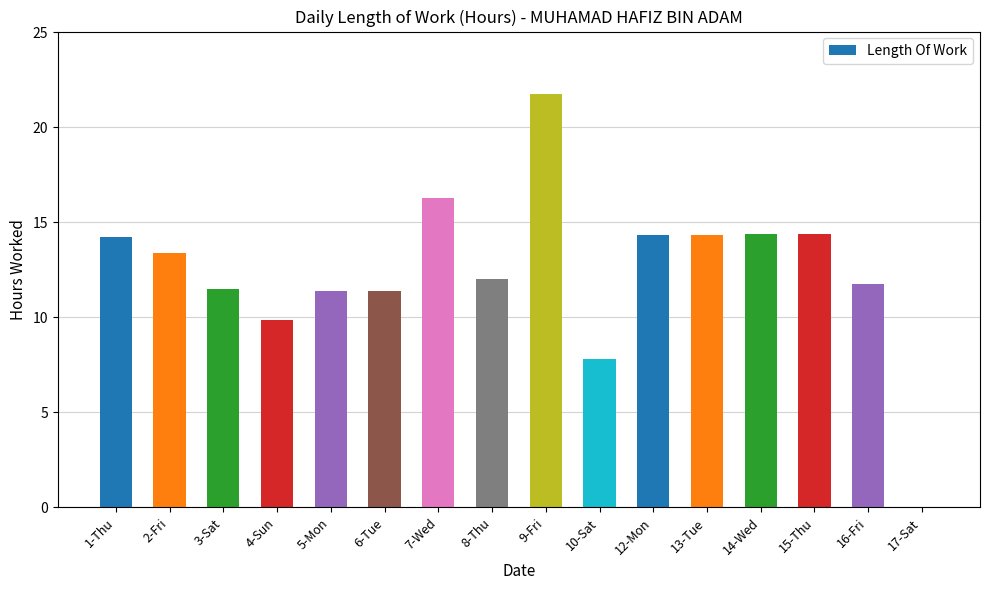

What value does the data have at 12-Mon?

14.3